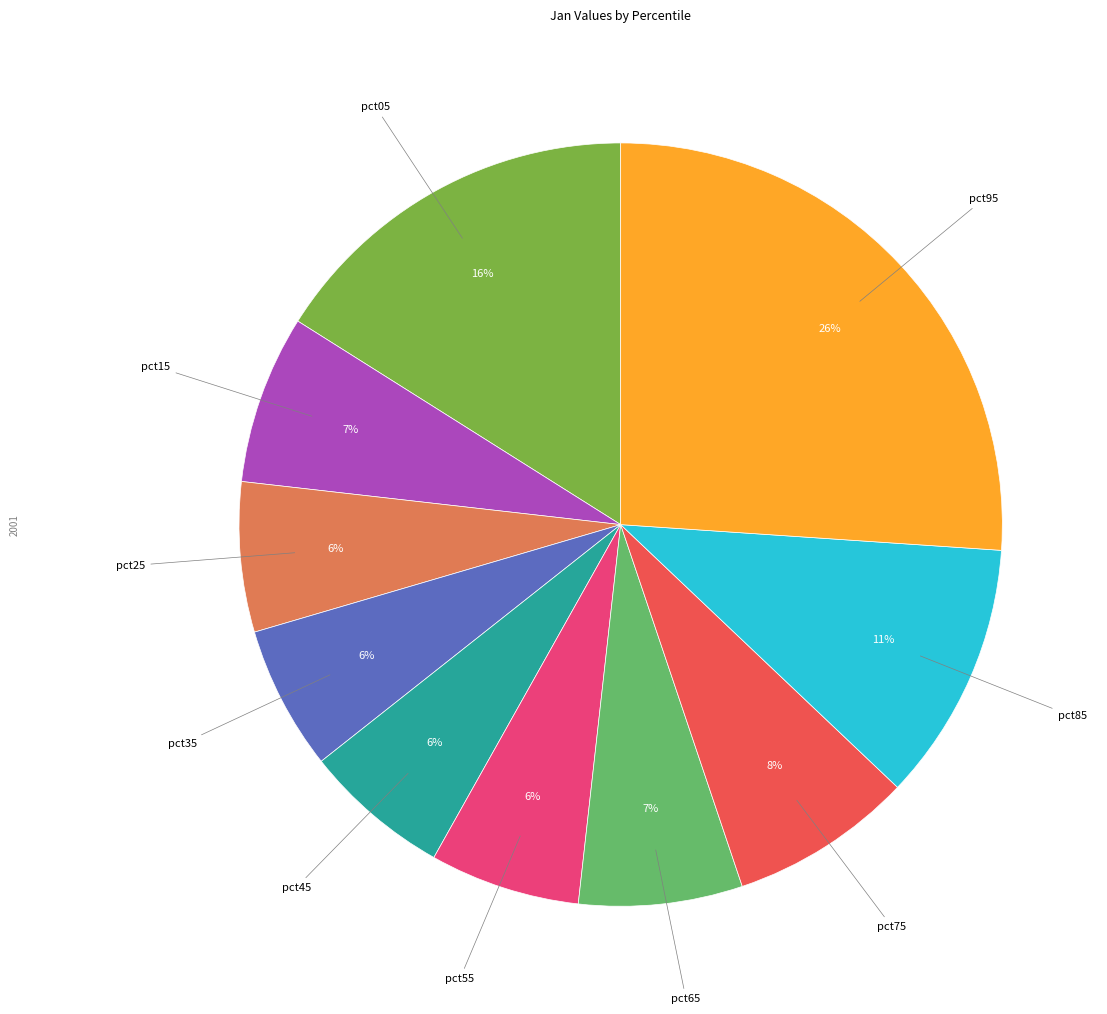

To the nearest percent, what is the average slice percentage?

10%